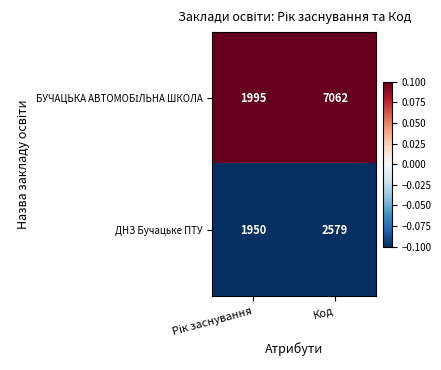

What is the difference between the maximum and minimum values in the ДНЗ Бучацьке ПТУ series?

629